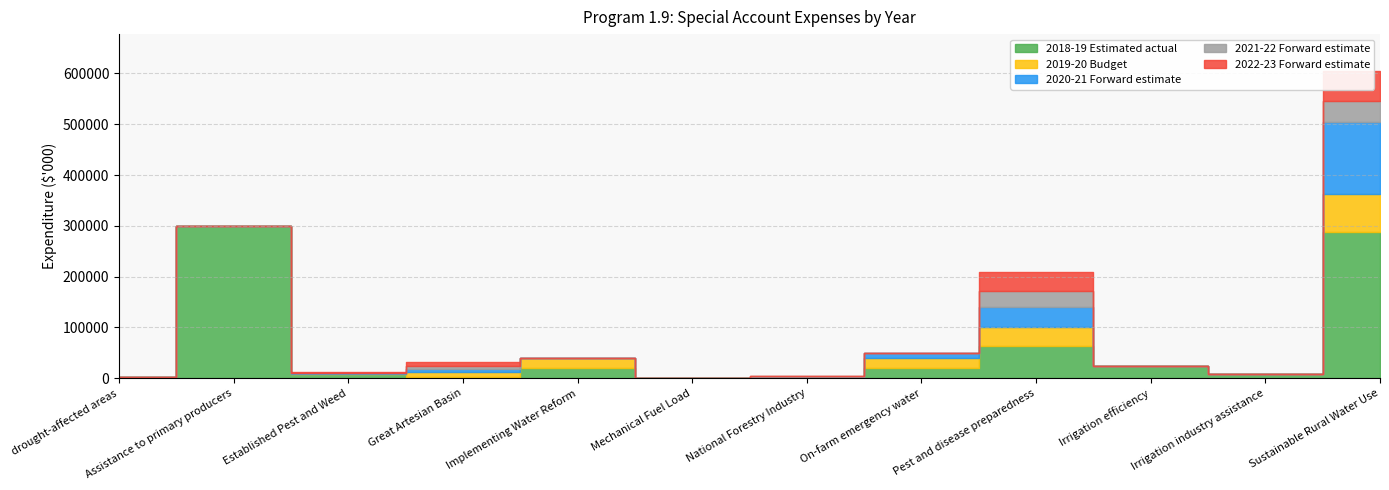

What is the difference between the 2021-22 Forward estimate values at Great Artesian Basin and drought-affected areas?

6000